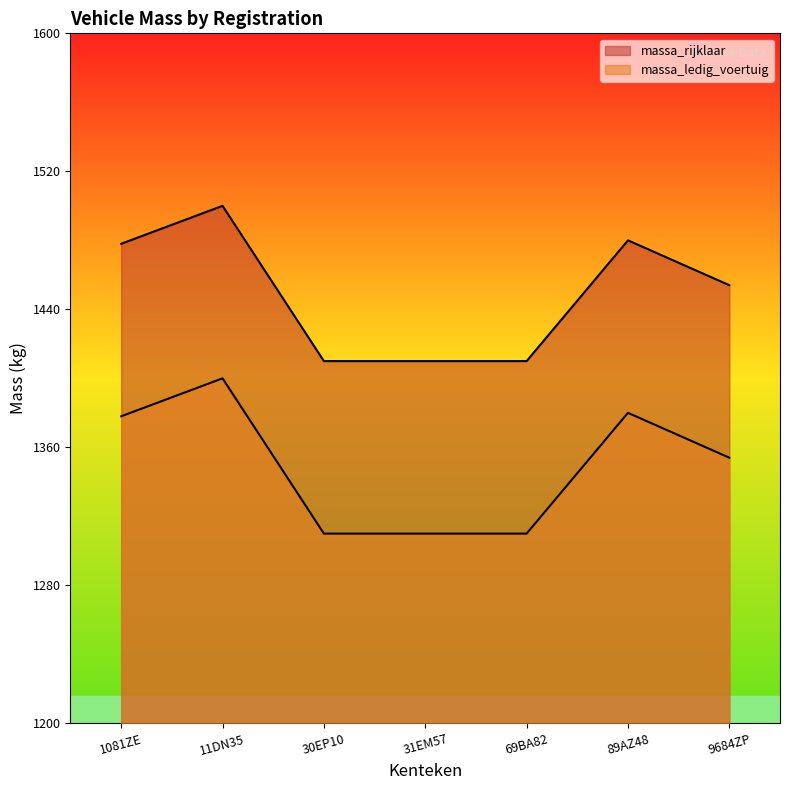

Does the chart display data point markers on the line(s)?

No